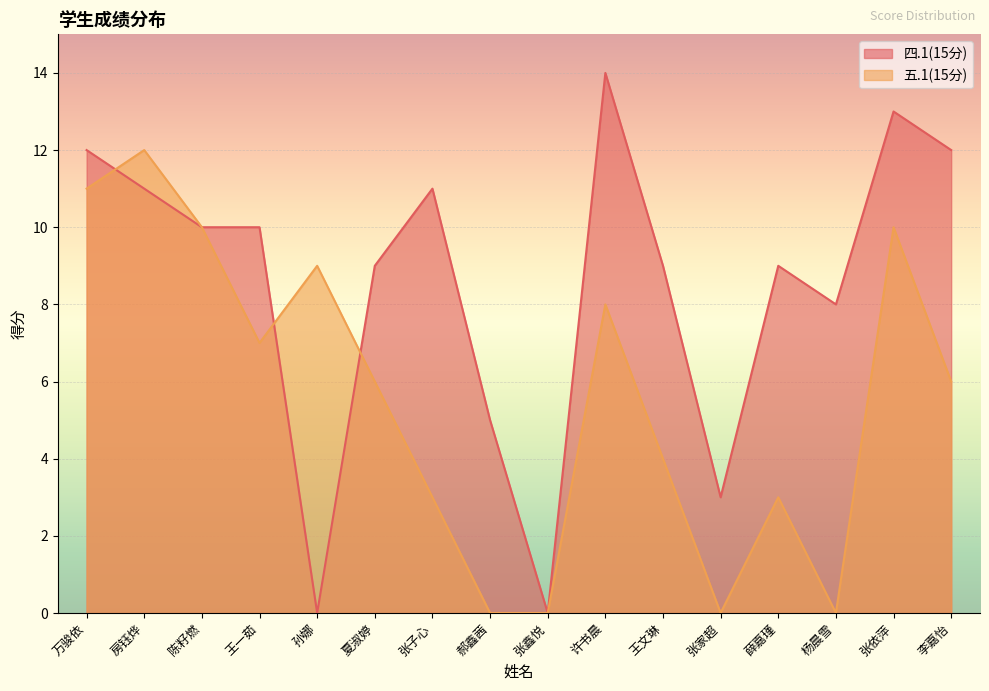

Between which two adjacent categories do 四.1(15分) and 五.1(15分) first intersect?

万骏依 and 房钰烨